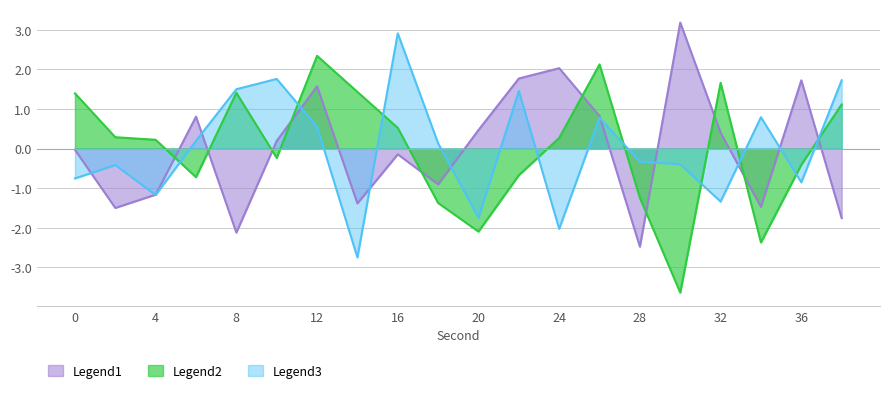

True or false: Legend1 and Legend2 intersect in this chart.

True